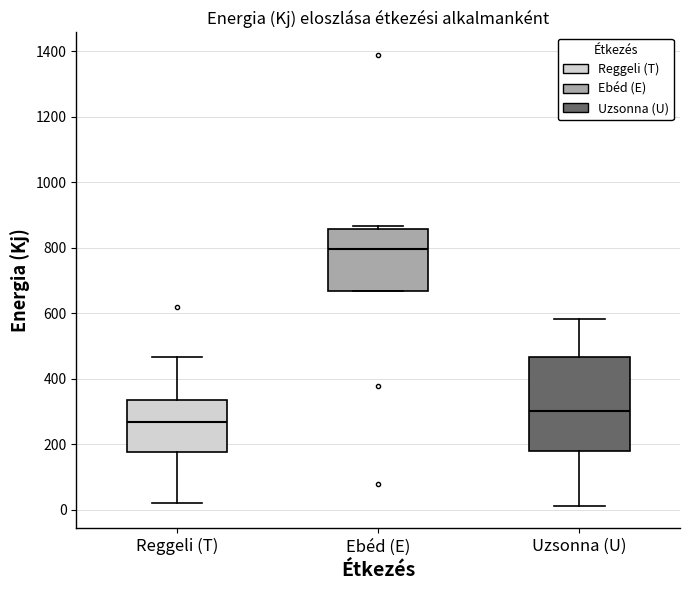

Reading left to right, transcribe this box plot: for each box, give where its median line is, the range the box spans, and where its two whiskers end, as read against the y-axis. The values are not printed on the chart, so give them approximately, as read against the axis.

Reggeli (T): median 260, box 180 to 340, whiskers 20 to 460
Ebéd (E): median 800, box 660 to 860, whiskers 660 to 860 (just above the box's upper edge)
Uzsonna (U): median 300, box 180 to 460, whiskers 20 to 580